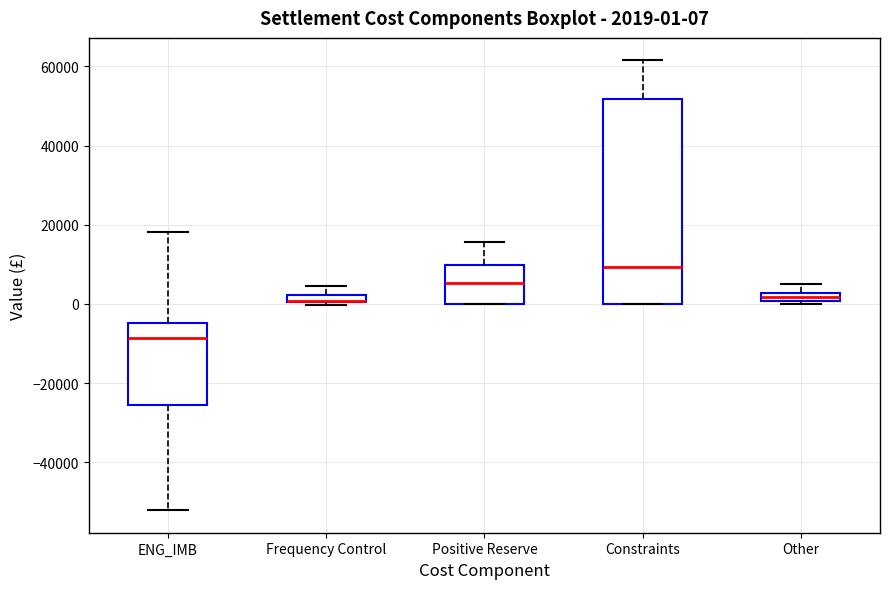

Which box is the tallest, from its lower edge to its upper edge?

Constraints